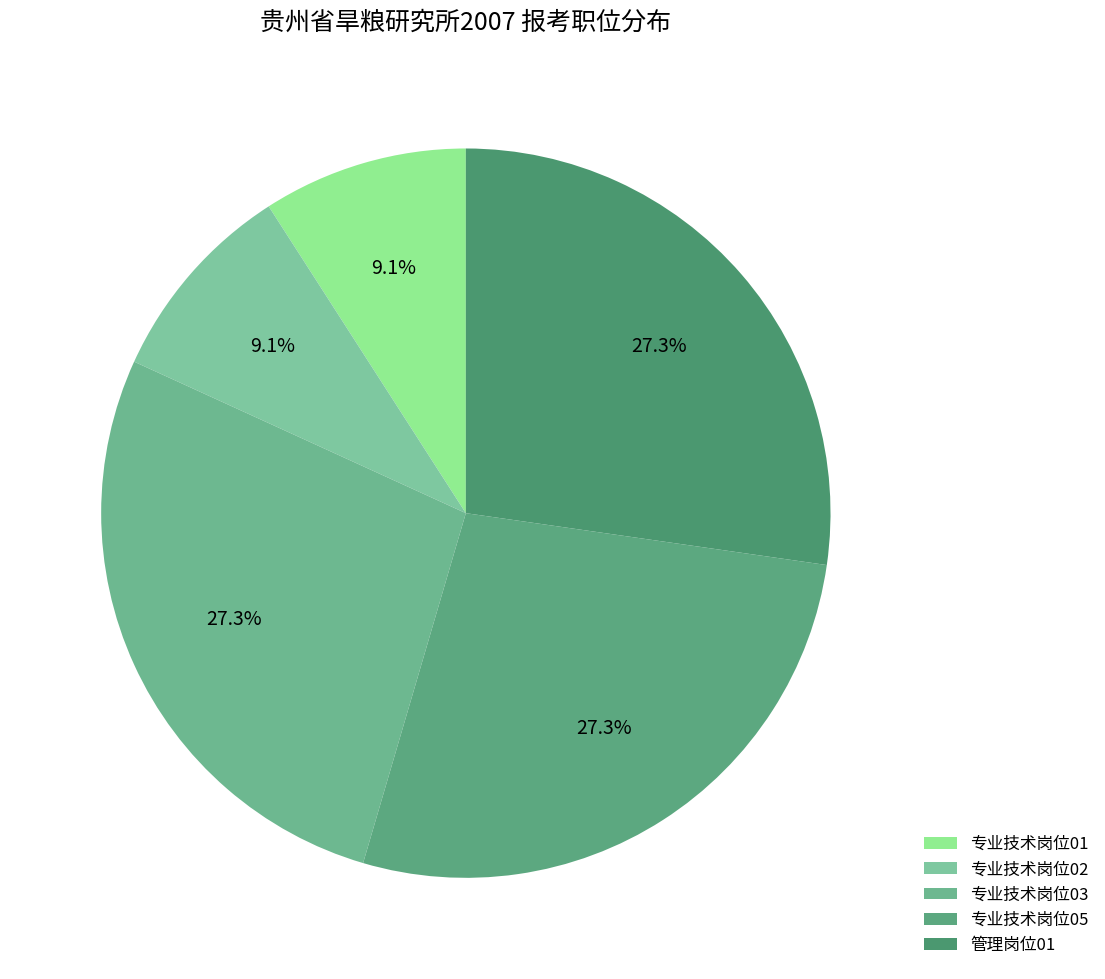

To the nearest percent, what percentage of the pie is 专业技术岗位01?

9%